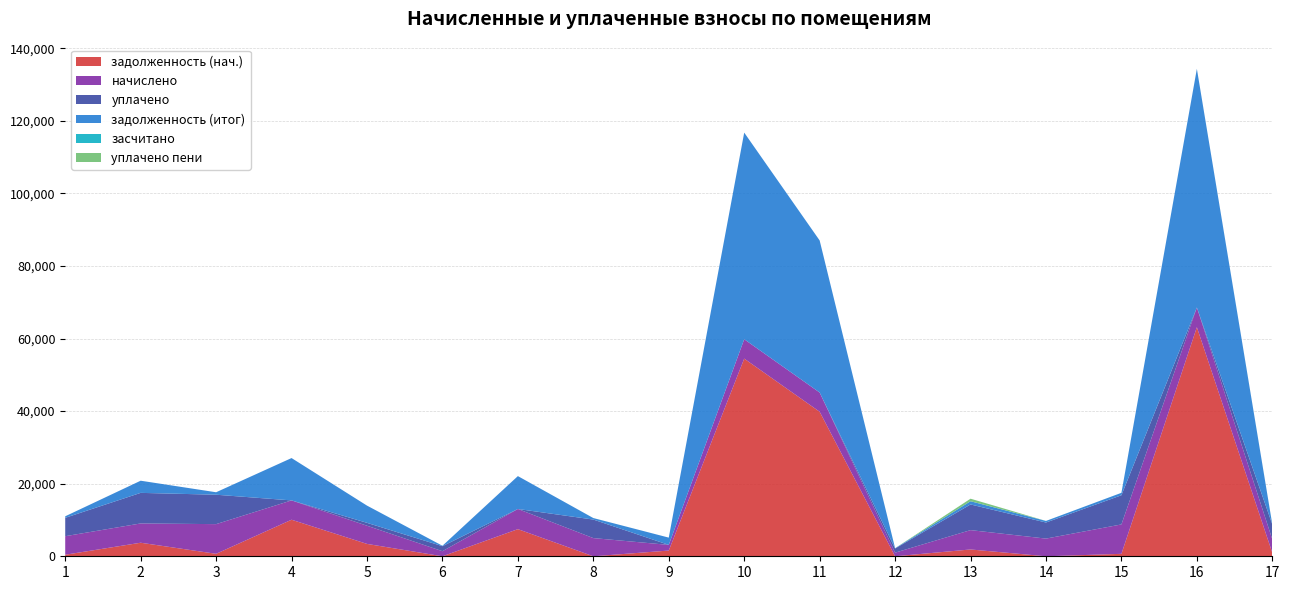

Reading left to right, extract all data points from this chart.

задолженность (нач.): 425.6	3733.3	681.3	10075.2	3410.1	0.0	7478.5	0.0	1577.1	54473.6	39833.1	0.0	1877.5	0.0	675.3	63140.0	958.1
начислено: 5106.8	5314.7	8175.8	5322.7	5011.0	1398.6	5554.4	5011.0	1558.4	5338.7	5290.7	999.0	5330.6	4871.8	8103.8	5418.6	3708.2
уплачено: 5063.4	8426.2	8106.3	0.0	792.5	1386.7	0.0	5105.1	0.0	0.0	2.2	1140.0	7071.4	4428.9	8034.9	0.0	4087.4
задолженность (итог): 425.6	3351.5	681.3	11670.6	4751.1	116.5	9062.2	417.6	2008.0	56945.5	41910.4	83.2	891.5	442.9	675.3	65778.9	1.0
засчитано: 0.0	0.0	0.0	0.0	0.0	0.0	0.0	0.0	0.0	0.0	0.0	0.0	0.0	0.0	0.0	0.0	0.0
уплачено пени: 0.0	0.0	0.0	0.0	0.0	0.0	0.0	4.5	0.0	0.0	0.0	2.4	697.5	0.0	0.6	0.0	19.5